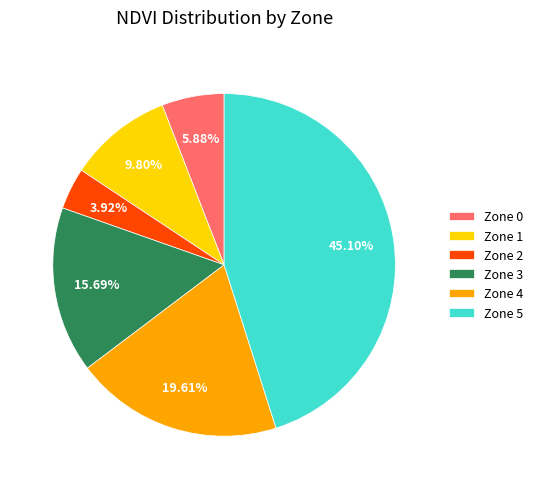

To the nearest percent, what is the difference between the largest and smallest slice percentages?

41%